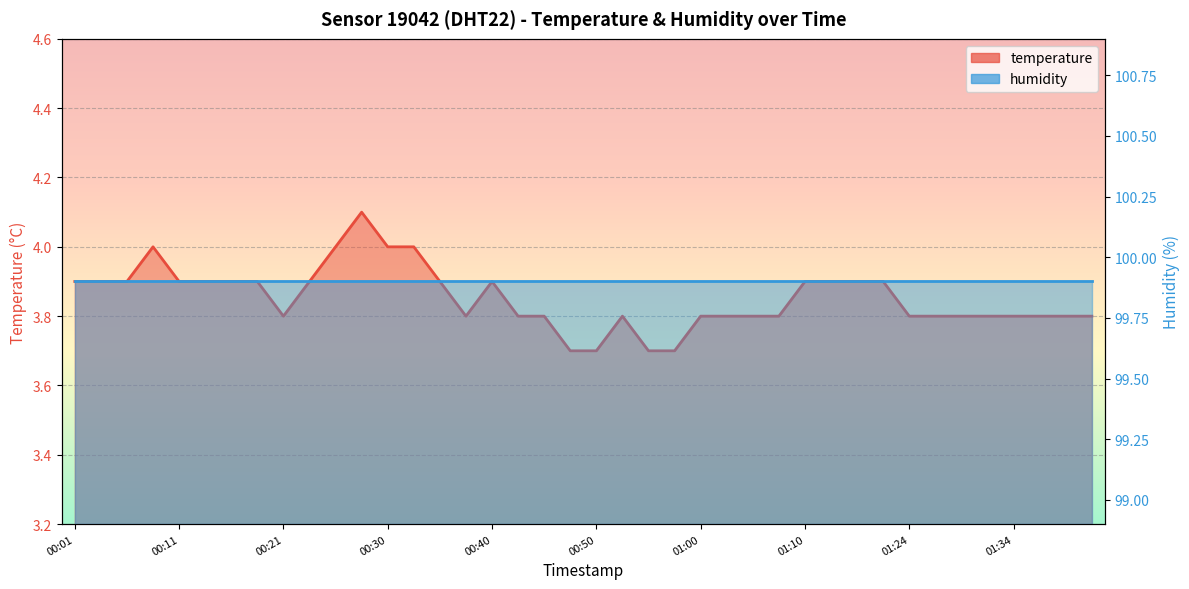

What is the difference between the maximum and minimum values?

0.4